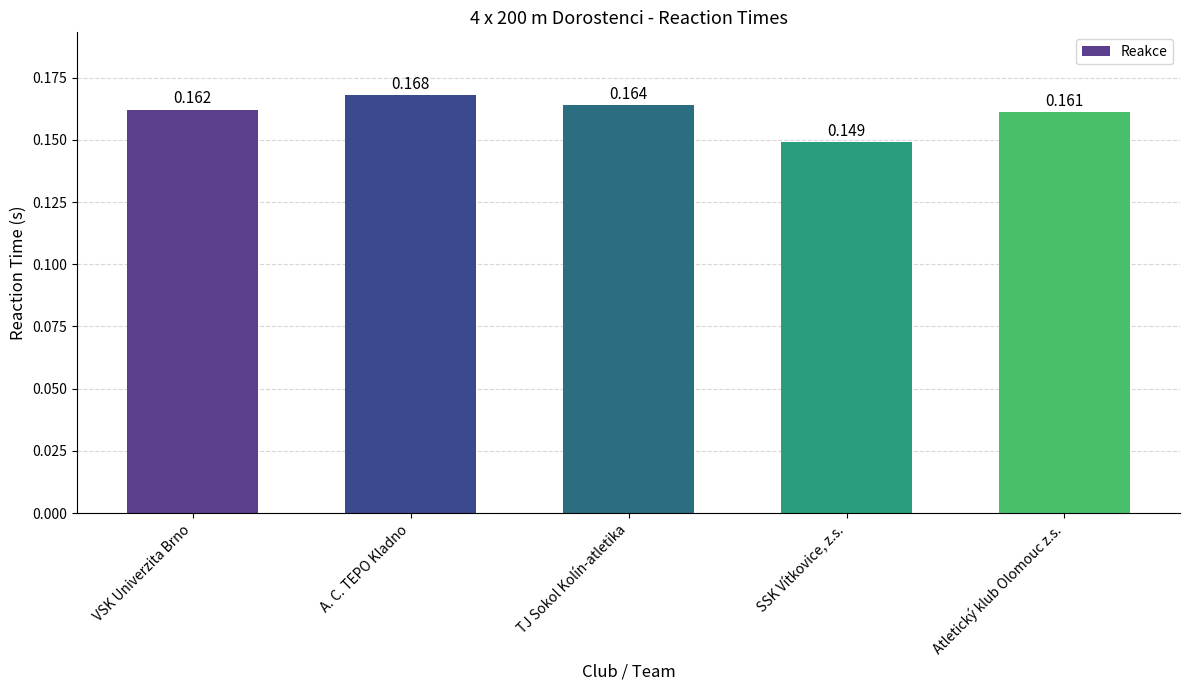

Rank the categories by value from lowest to highest.

SSK Vítkovice, z.s., Atletický klub Olomouc z.s., VSK Univerzita Brno, TJ Sokol Kolín-atletika, A. C. TEPO Kladno